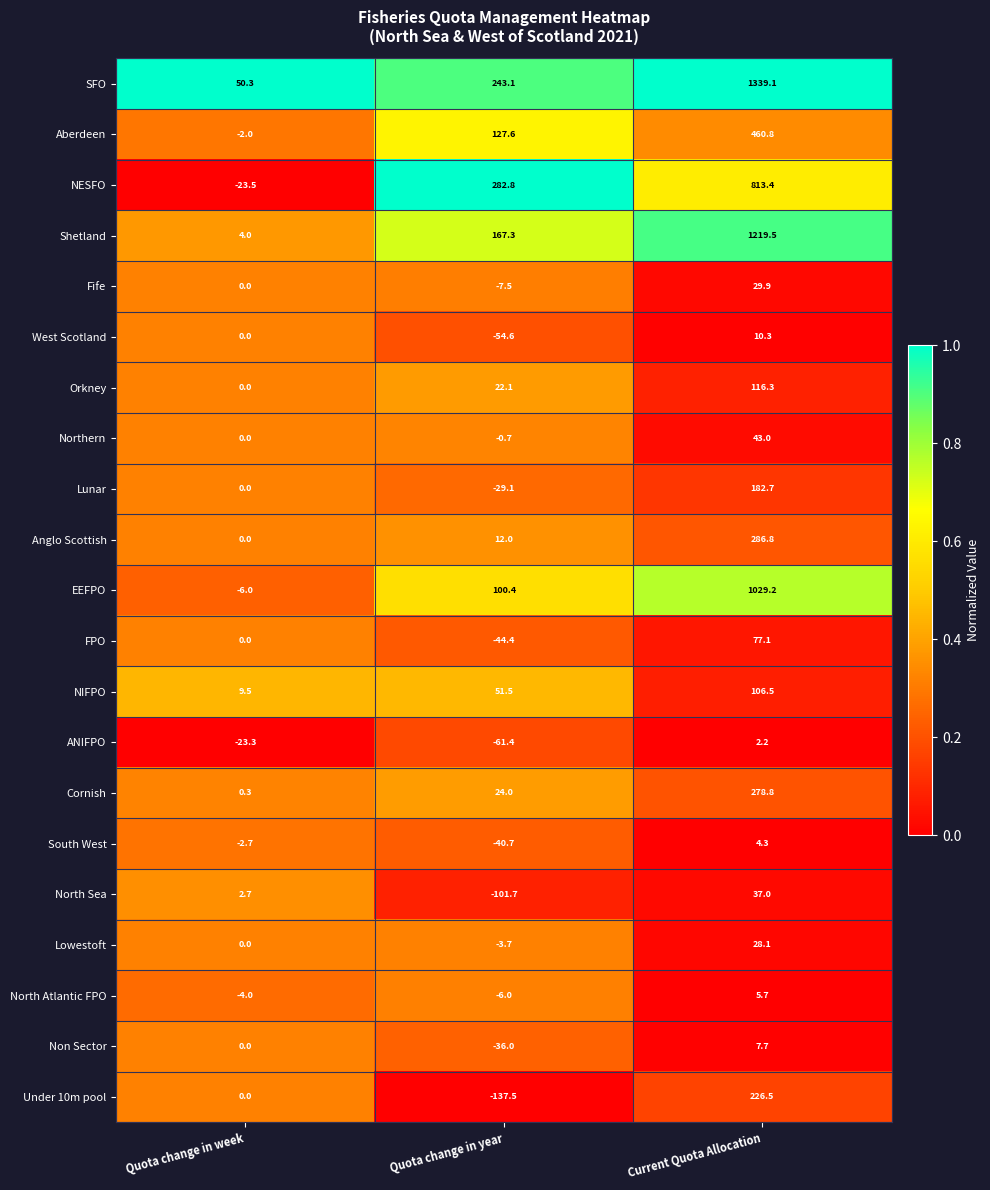

Is it true that Cornish equals 11.4 at Quota change in year?

False